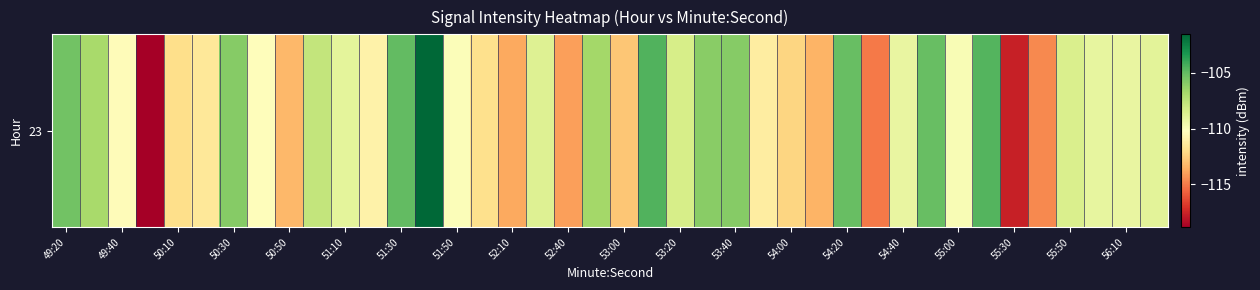

Is it true that the value at 35 is -114.6?

True